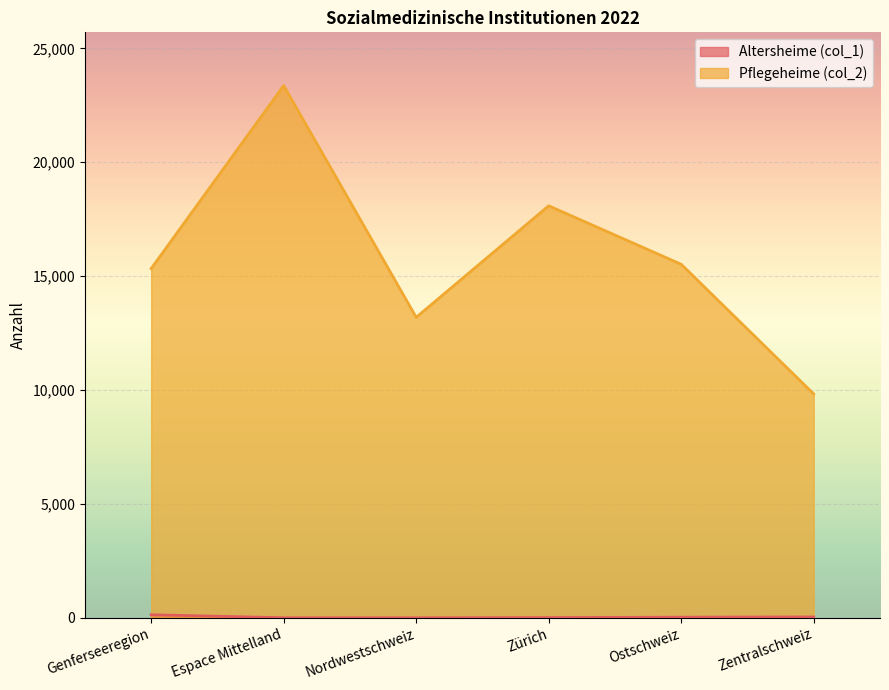

True or false: Altersheime (col_1) and Pflegeheime (col_2) intersect in this chart.

False